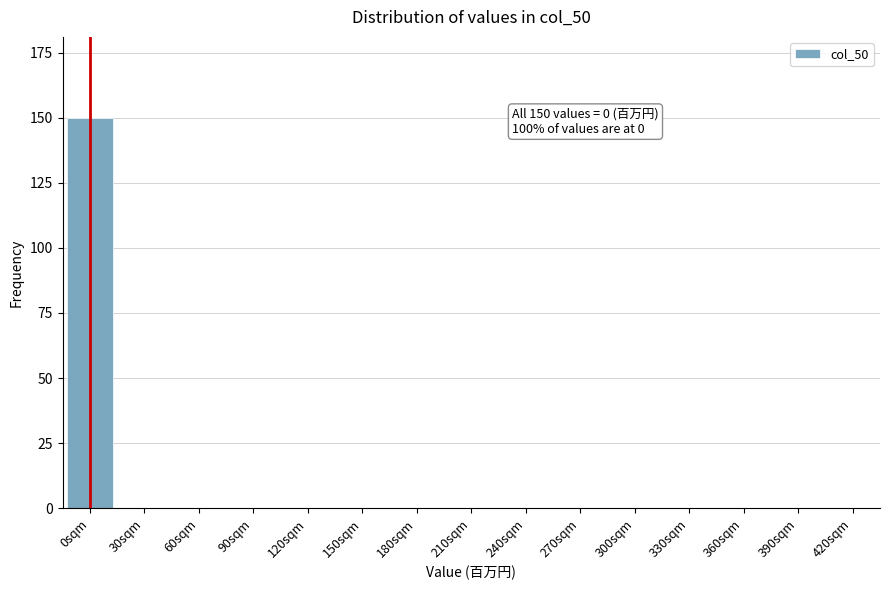

Reading left to right, extract all data points from this chart.

0sqm=150	30sqm=0	60sqm=0	90sqm=0	120sqm=0	150sqm=0	180sqm=0	210sqm=0	240sqm=0	270sqm=0	300sqm=0	330sqm=0	360sqm=0	390sqm=0	420sqm=0